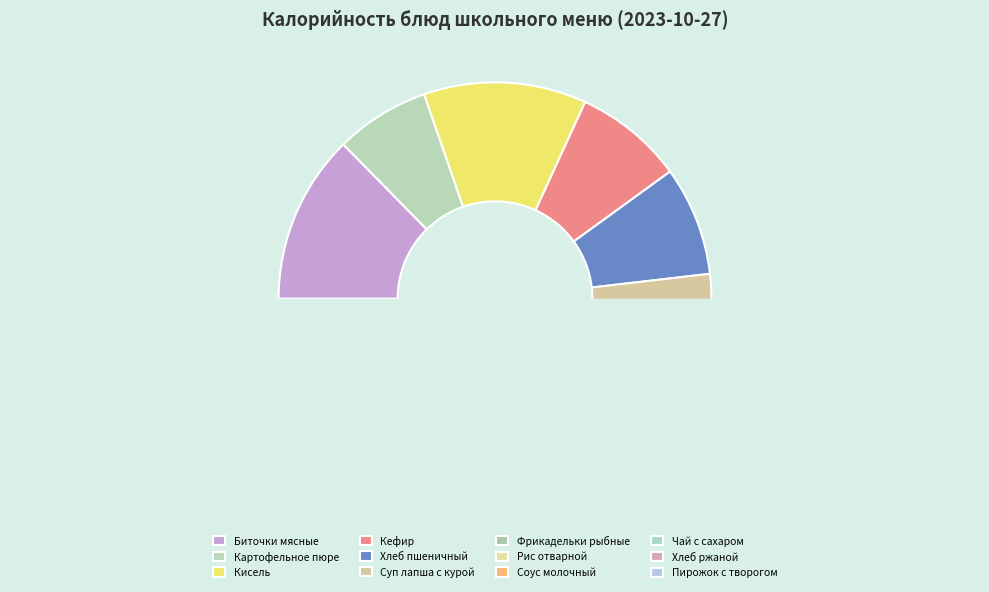

What percentage is the Фрикадельки рыбные slice, to the nearest percent?

5%